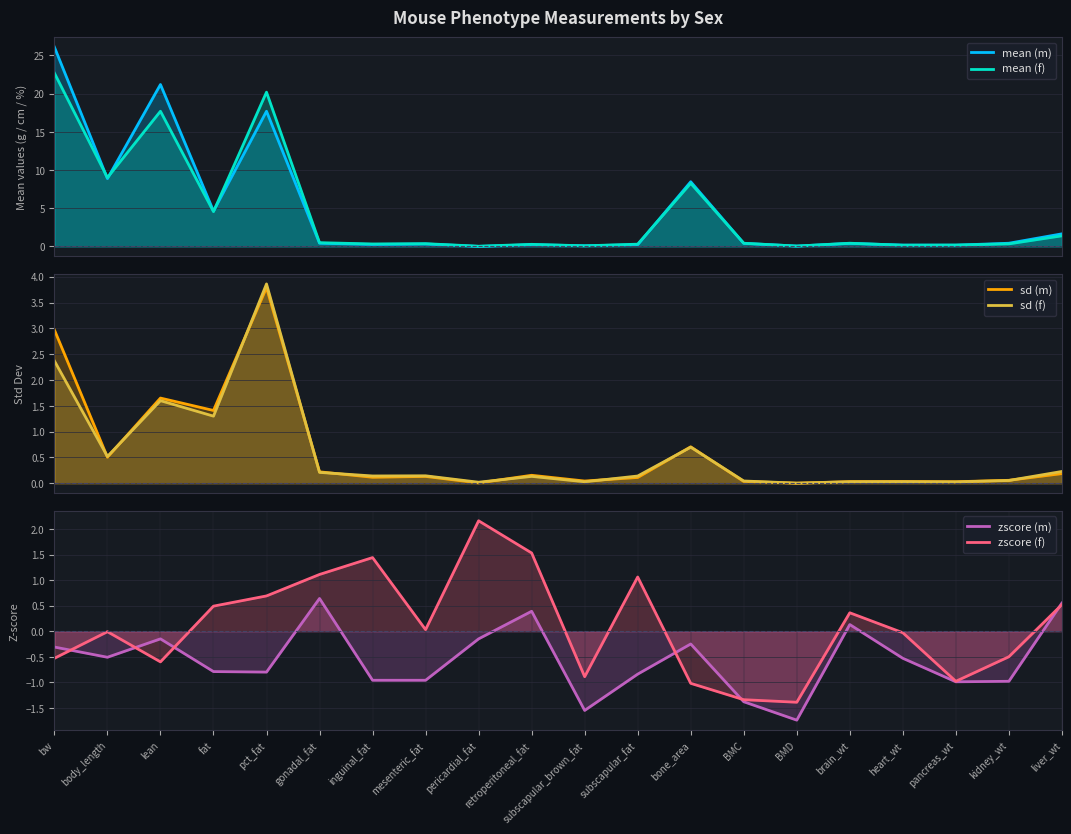

Rank the series by their maximum value, from lowest to highest.

zscore (m), zscore (f), sd (m), sd (f), mean (f), mean (m)